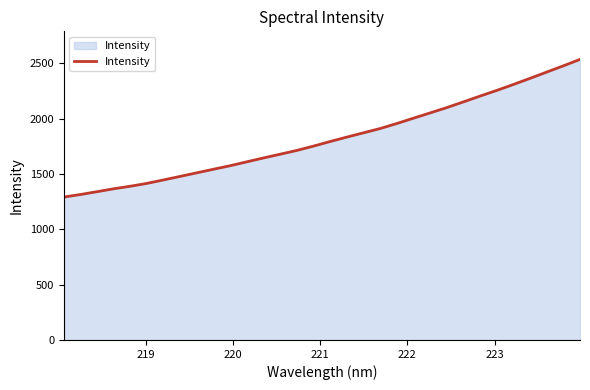

What is the difference between the maximum and minimum values?

1243.6